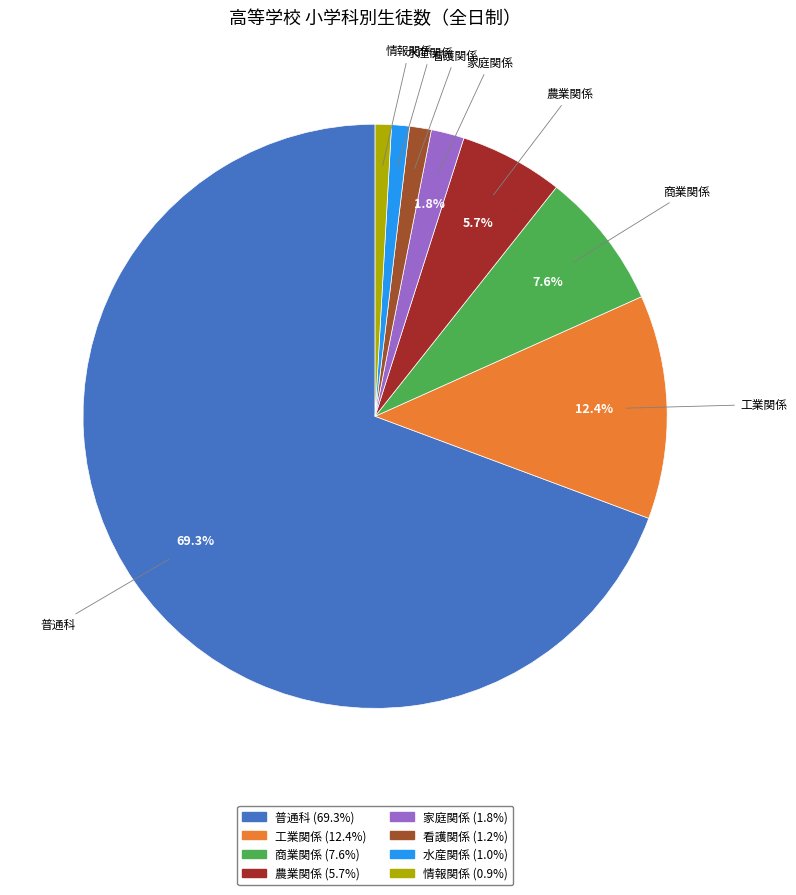

Is there a majority slice in this chart?

Yes